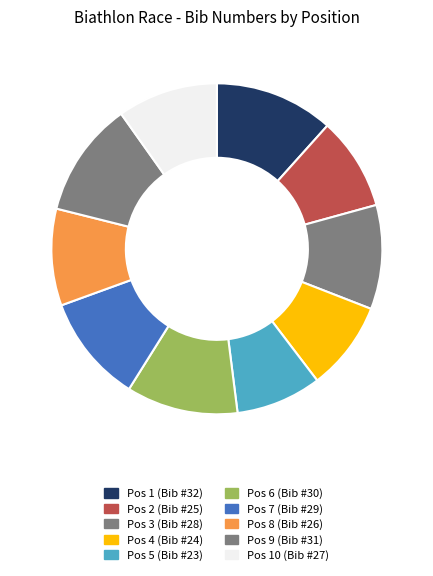

Count the number of slices in the pie.

10